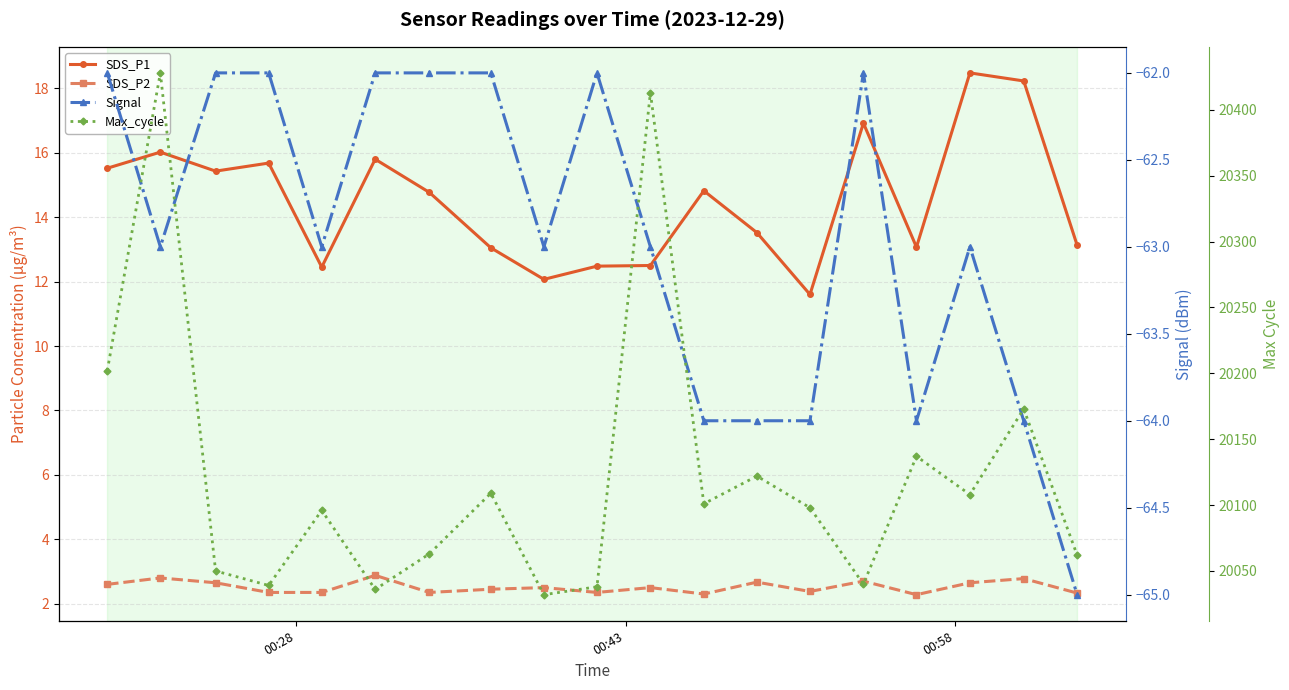

The SDS_P2 series shows 3.7 at 3. True or false?

False